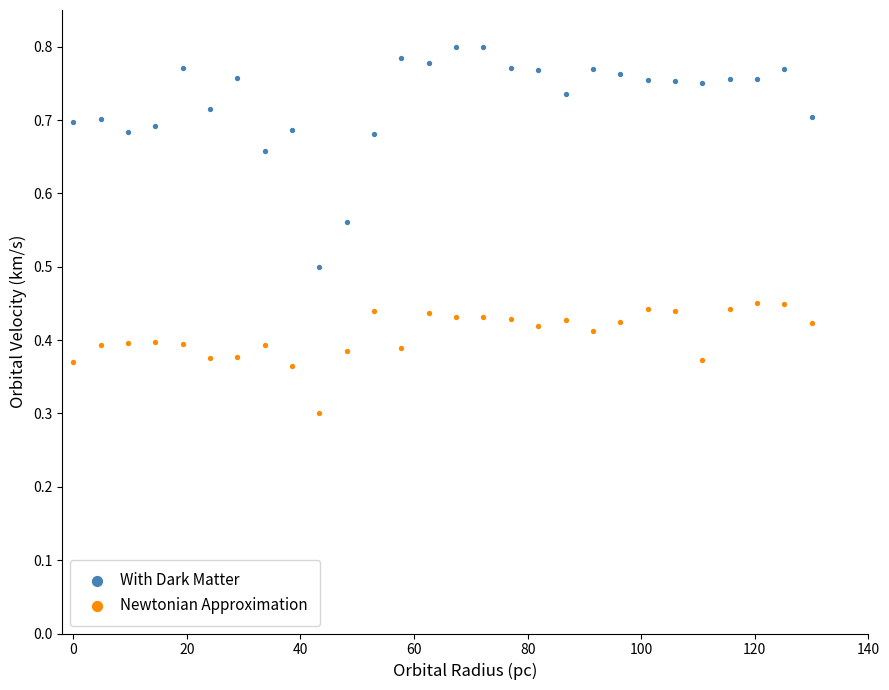

Across all data points, what is the range of X values (max minus min)?

130.0